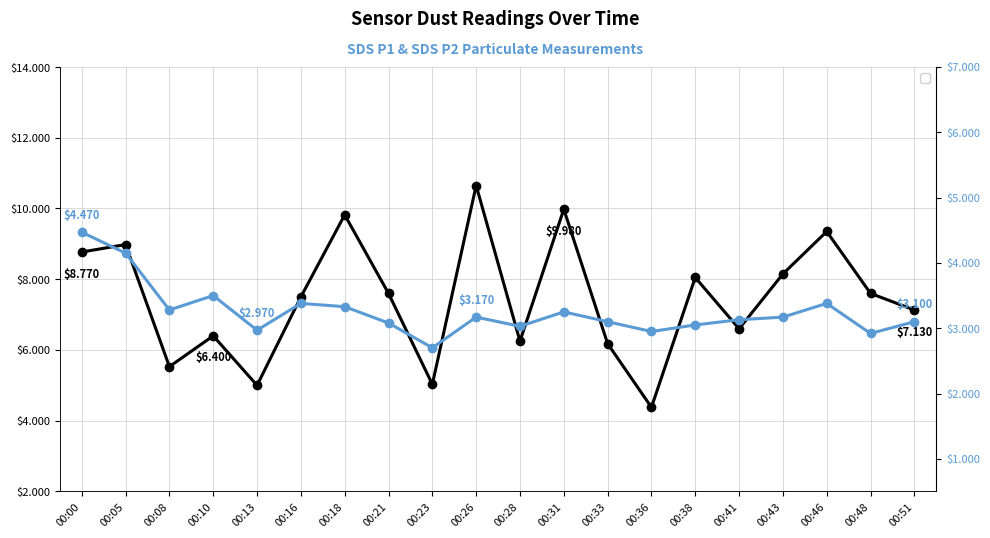

Rank the categories by SDS_P1 value from highest to lowest.

00:26, 00:31, 00:18, 00:46, 00:05, 00:00, 00:43, 00:38, 00:21, 00:48, 00:16, 00:51, 00:41, 00:10, 00:28, 00:33, 00:08, 00:23, 00:13, 00:36